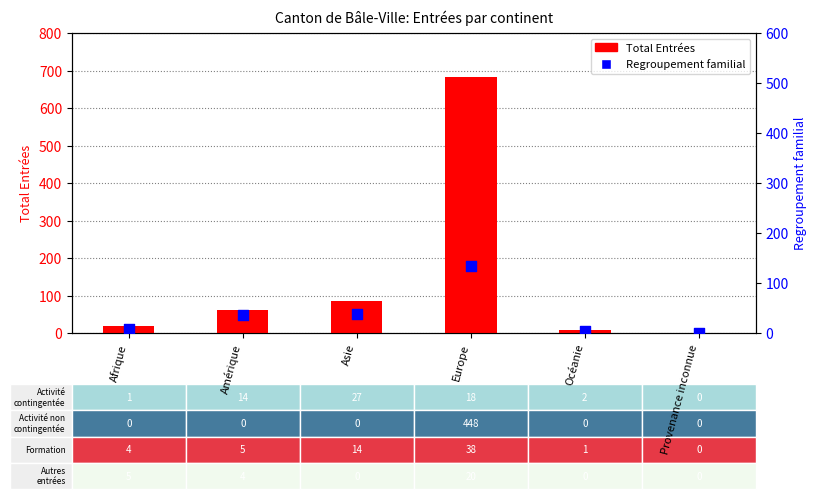

Which series has the largest total across all categories?

Total Entrées